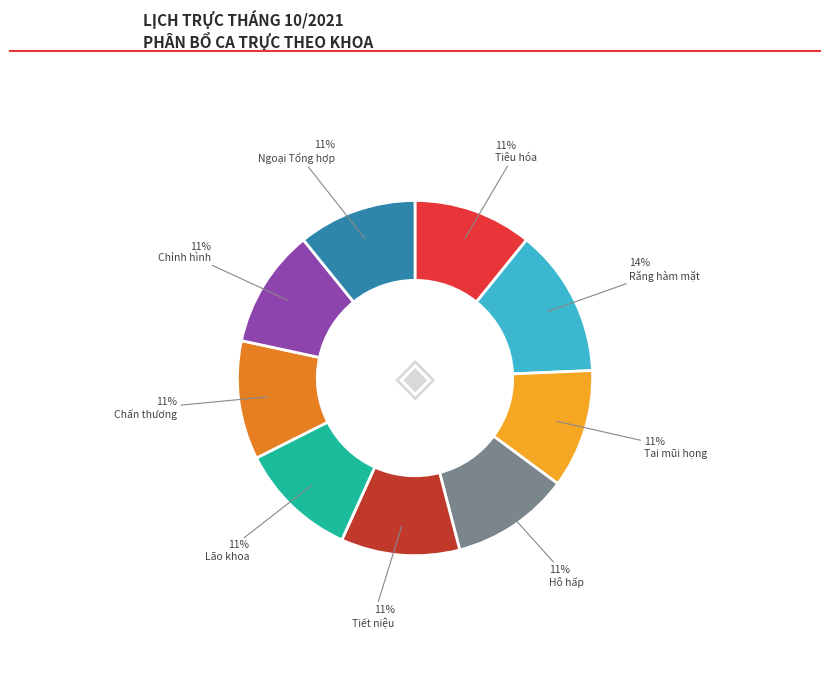

How many slices are in this pie chart?

9